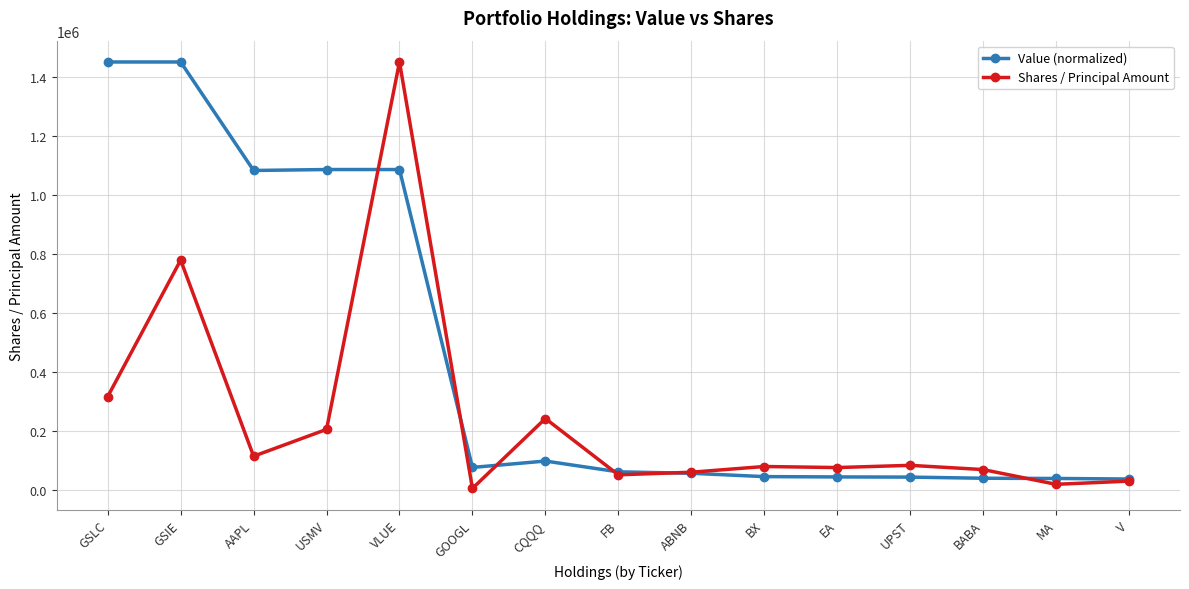

List the series in order of their overall mean, highest first.

Value (normalized), Shares / Principal Amount